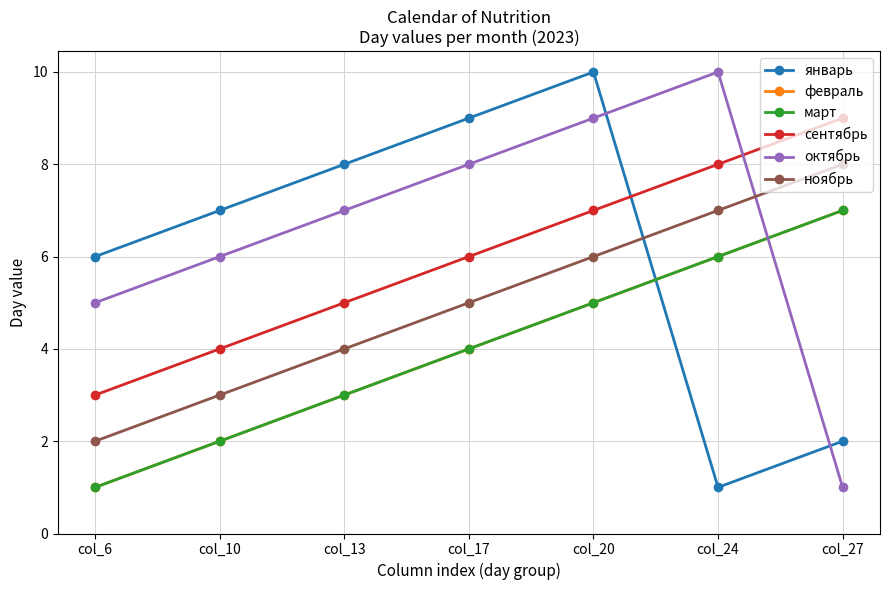

Is it true that март equals 7 at col_27?

True